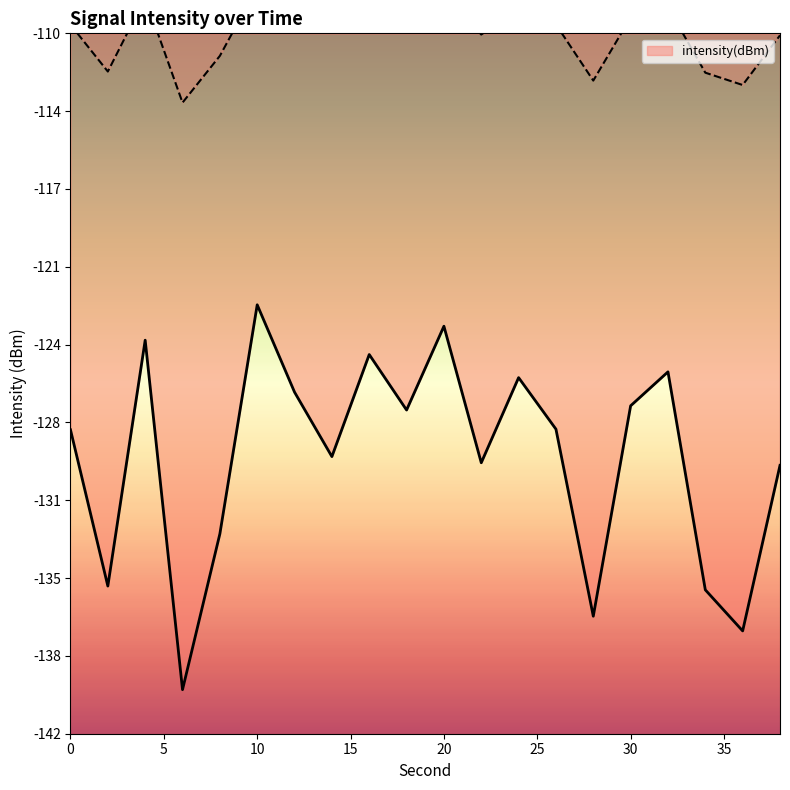

Reading left to right, list all the values displayed in this chart.

0=-128.0	2=-135.1	4=-123.9	6=-139.8	8=-132.7	10=-122.3	12=-126.3	14=-129.2	16=-124.6	18=-127.1	20=-123.3	22=-129.5	24=-125.6	26=-128.0	28=-136.5	30=-126.9	32=-125.4	34=-135.3	36=-137.1	38=-129.6